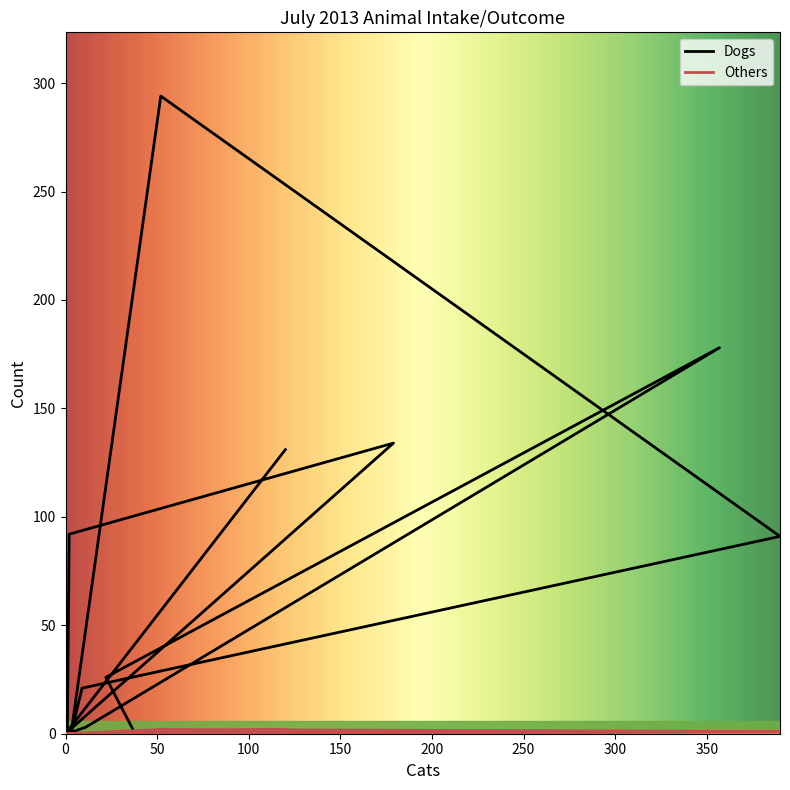

Where is the first local maximum for Others?

52